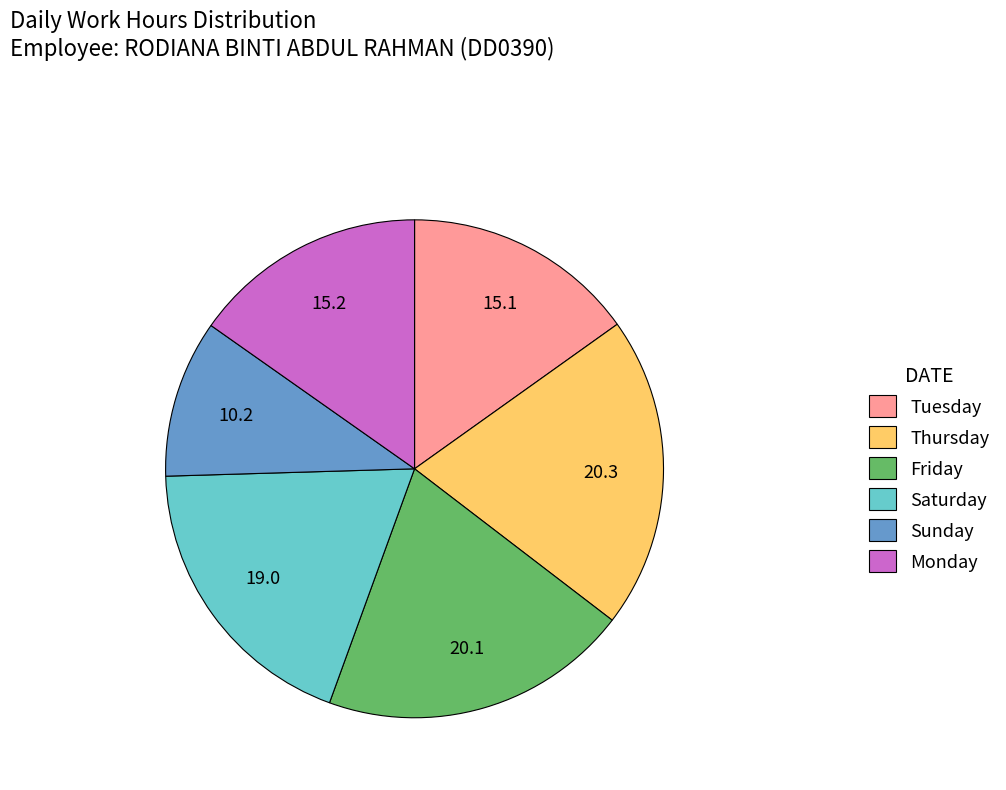

Is the sum of Saturday and Monday greater than half?

No